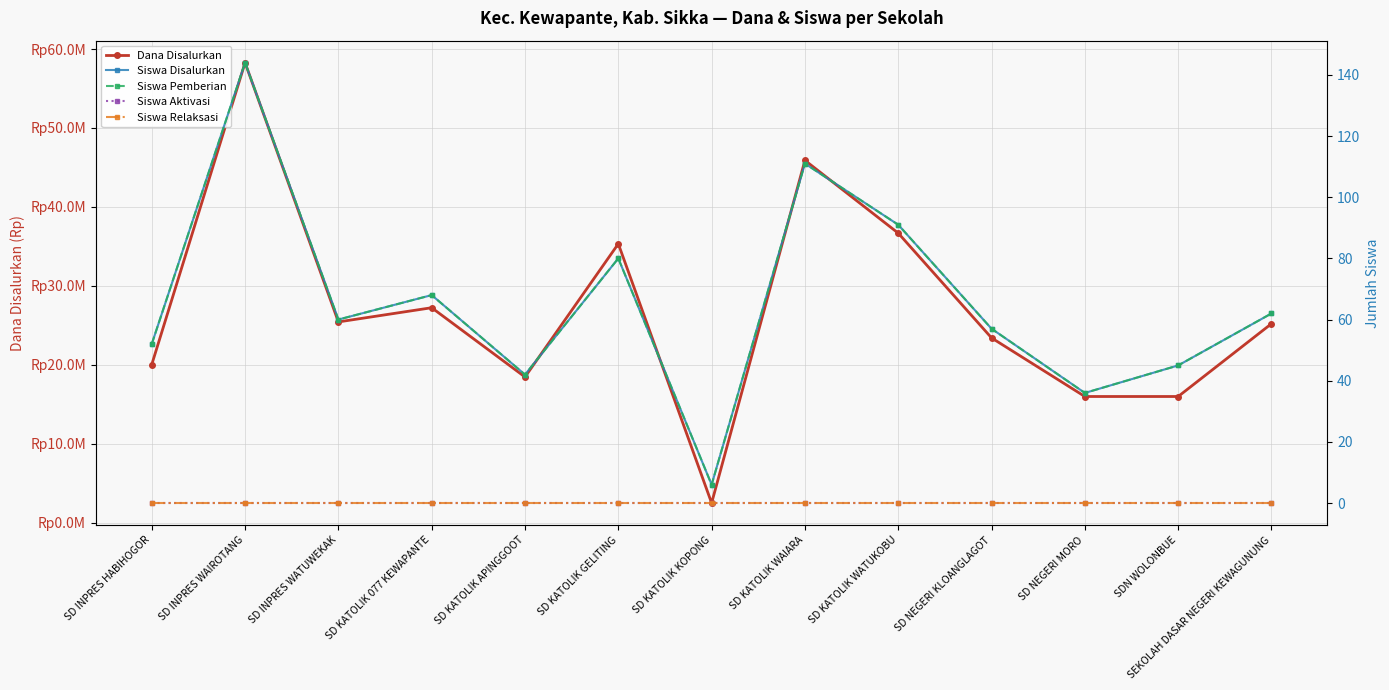

What is the sum of all Siswa Disalurkan values?

854